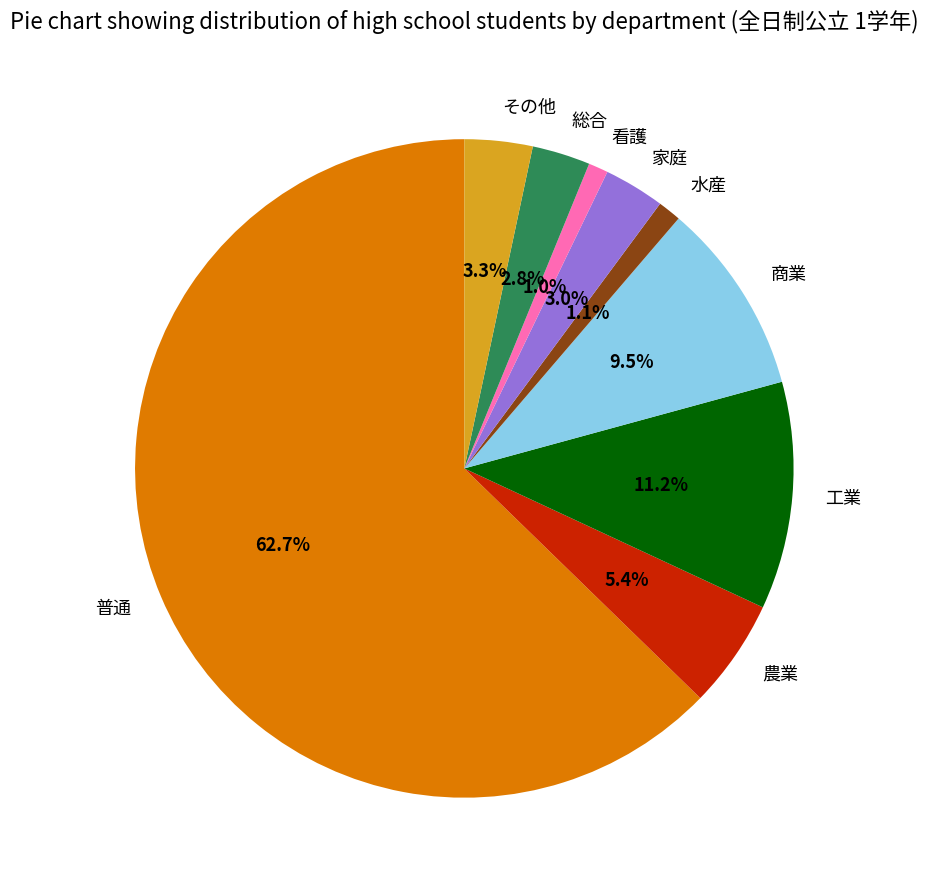

The 看護 slice represents 11% of the pie. True or false?

False